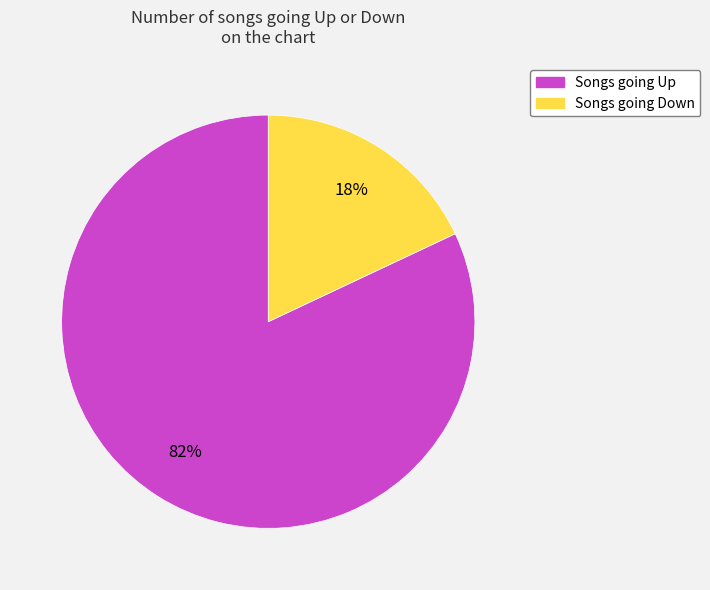

To the nearest percent, what is the average slice percentage?

50%